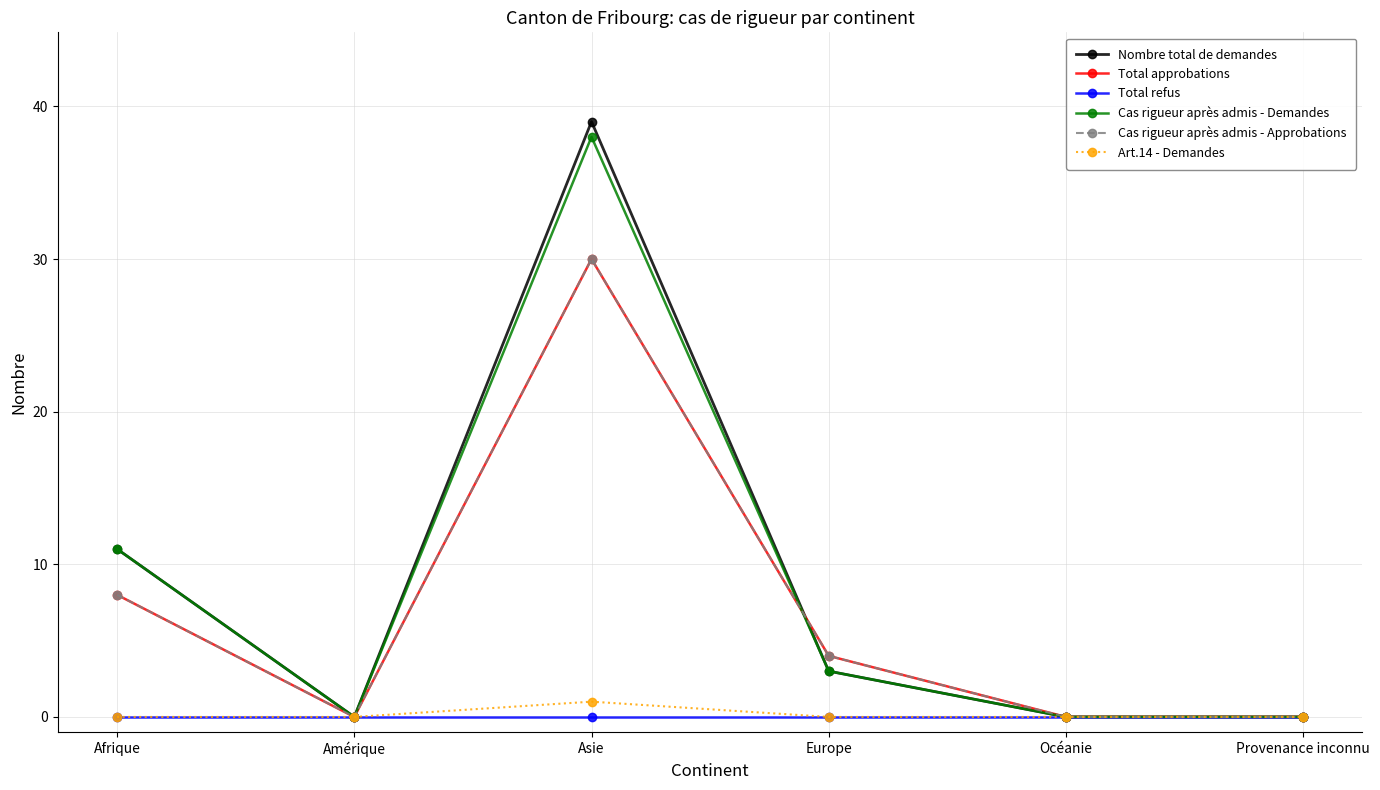

At which category is the sum across all series the highest?

Asie